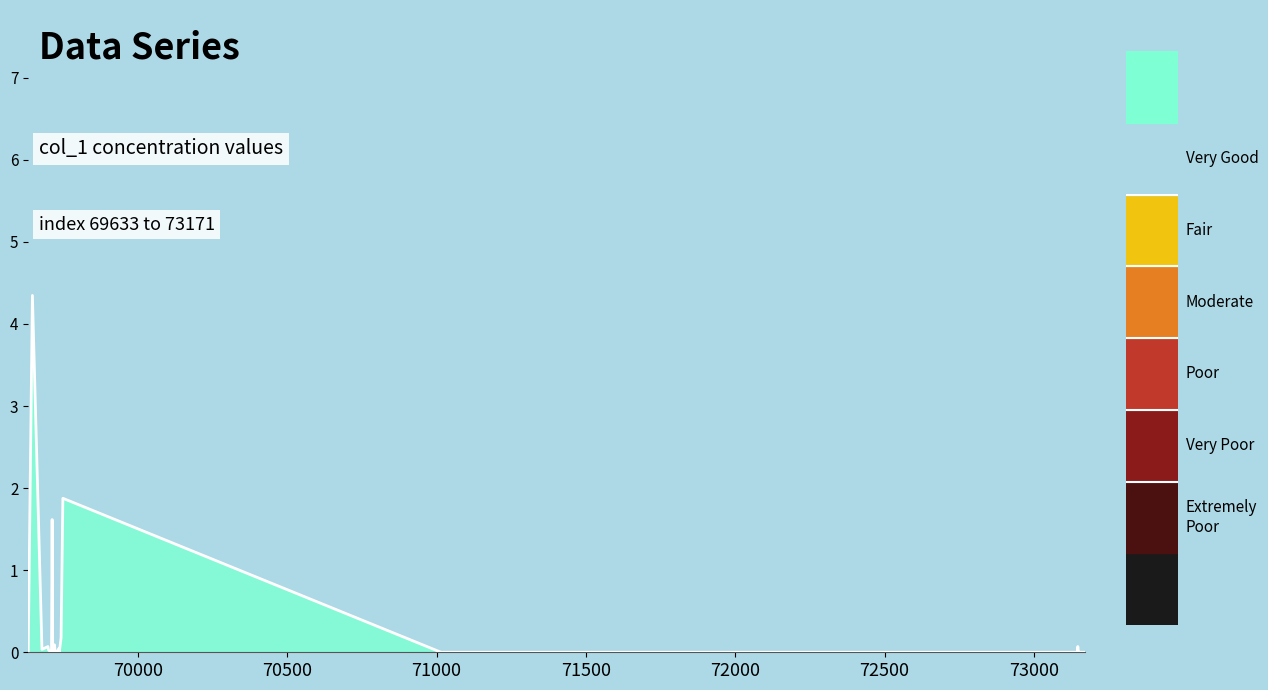

Reading left to right, transcribe all the data shown in this chart.

0.0	4.3	0.0	0.1	0.0	0.0	0.0	1.6	0.0	0.0	0.1	0.0	0.0	0.0	0.0	0.0	0.2	1.9	0.0	0.0	0.0	0.0	0.0	0.0	0.0	0.0	0.0	0.0	0.0	0.0	0.0	0.1	0.0	0.0	0.0	0.0	0.0	0.0	0.0	0.0